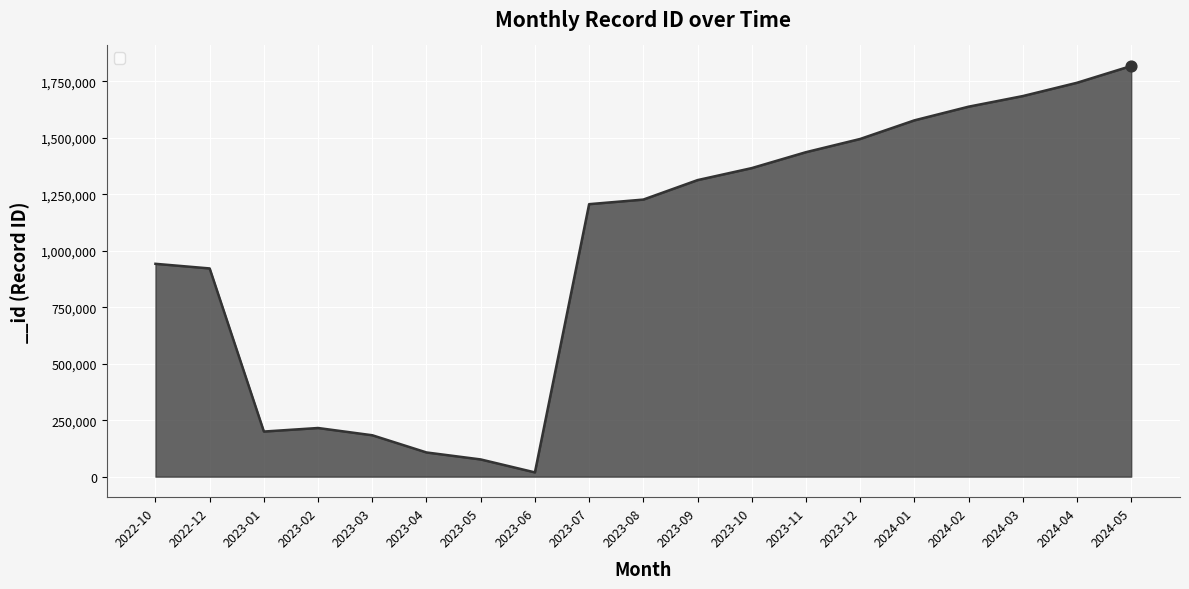

What is the ratio of the value at 2022-10 to the value at 2024-04?

0.5